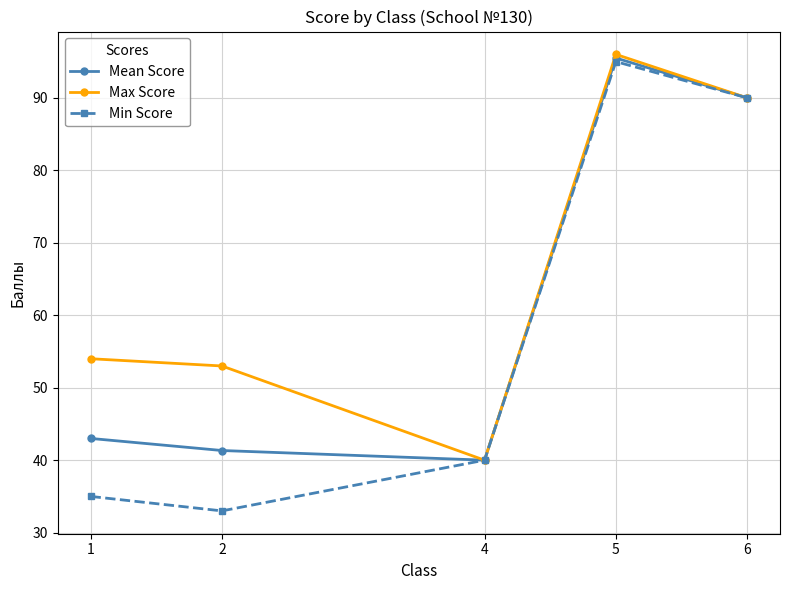

What is the highest value of the Mean Score series?

95.5